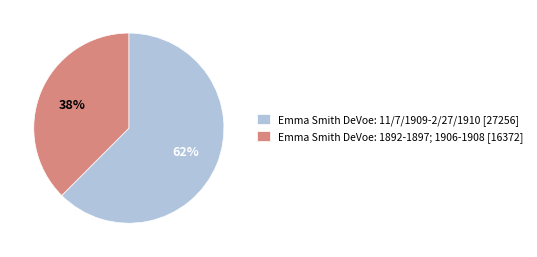

Which slice is the largest?

Emma Smith DeVoe: 11/7/1909-2/27/1910